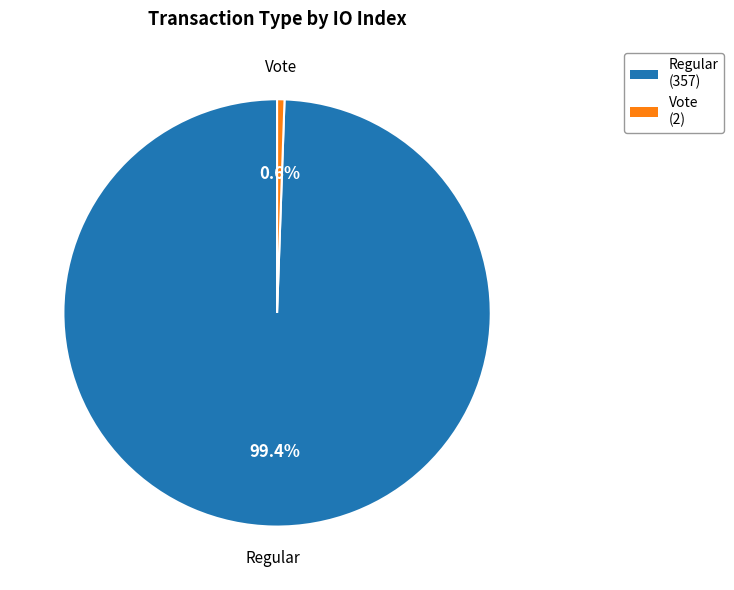

To the nearest percent, what percentage of the pie is Regular?

99%